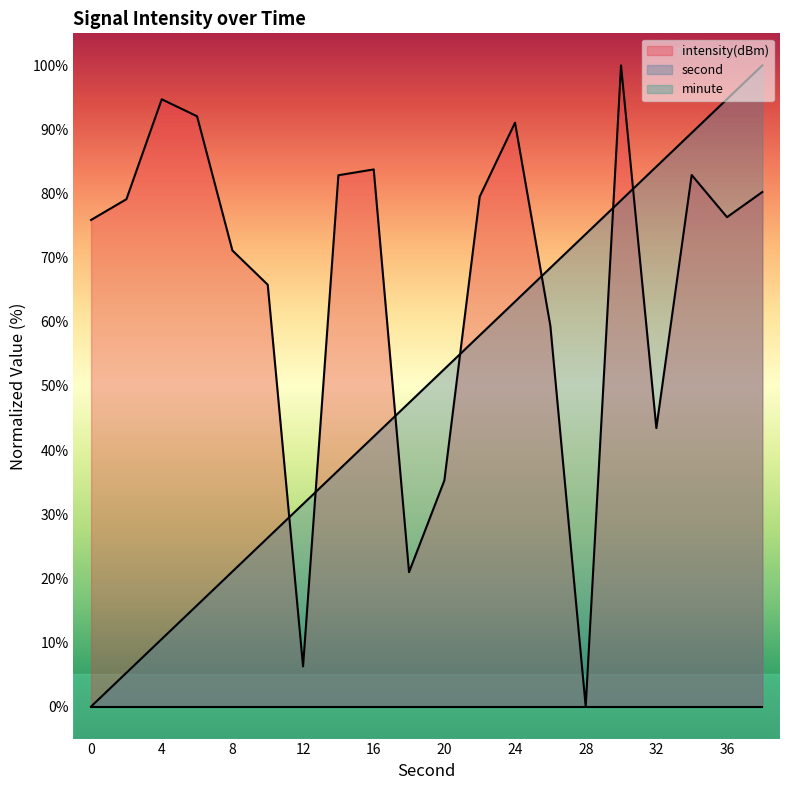

How many values in second are above zero?

19